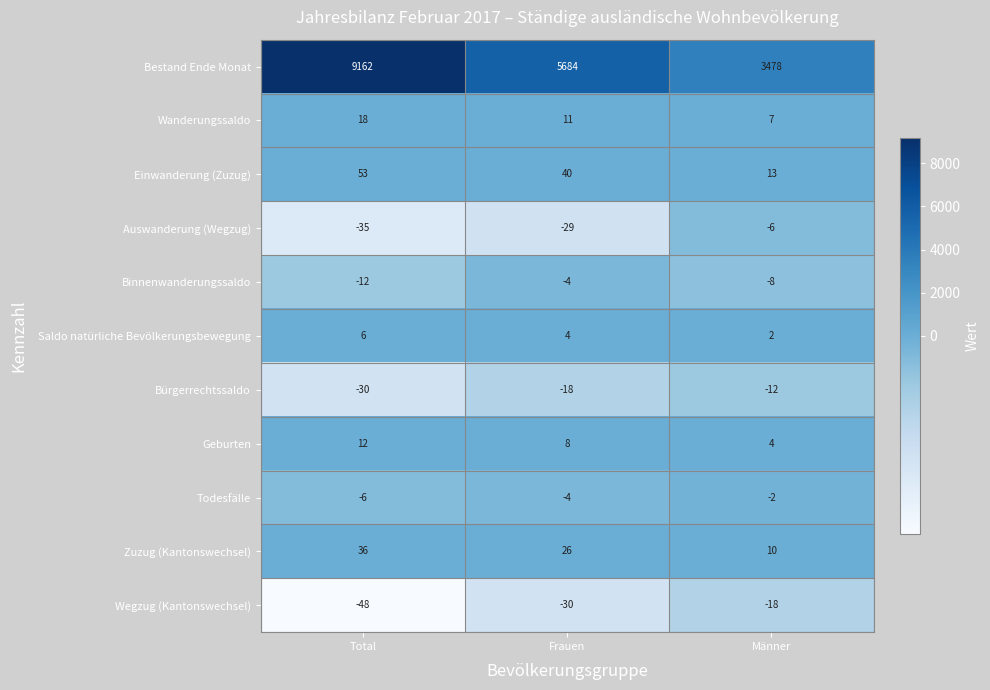

Count the Einwanderung (Zuzug) values in the range 13 to 53.

3